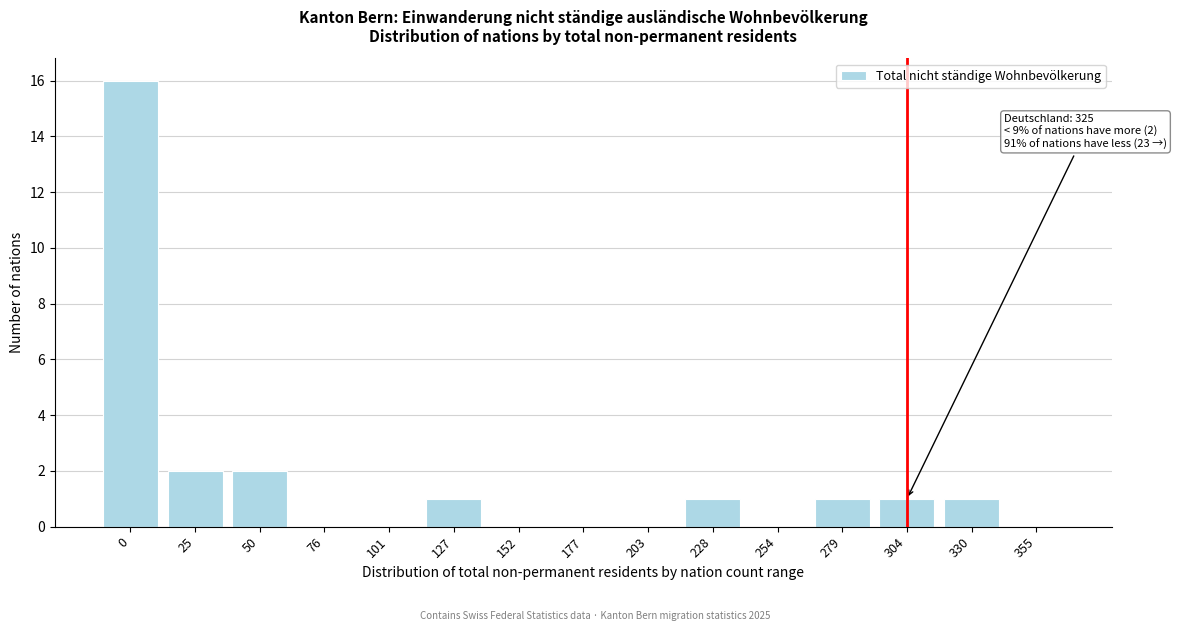

Reading left to right, list all the values displayed in this chart.

0=16	25=2	50=2	76=0	101=0	127=1	152=0	177=0	203=0	228=1	254=0	279=1	304=1	330=1	355=0